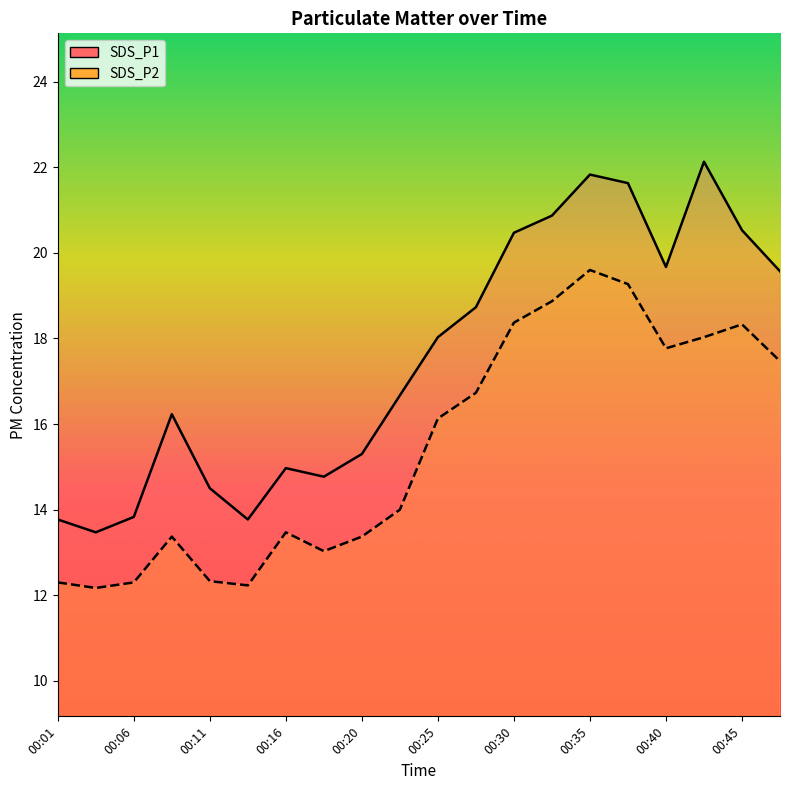

What is the greatest value displayed?

22.1